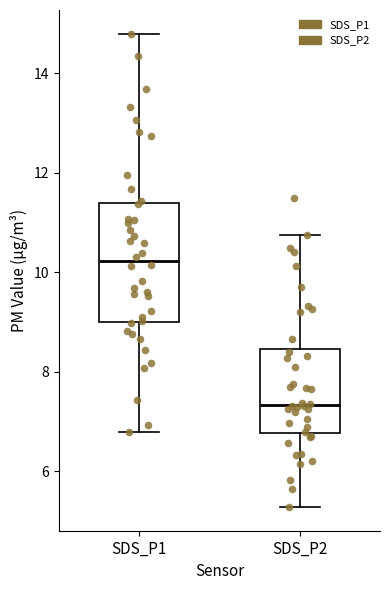

Where is the upper edge of the box for SDS_P2 on the y-axis? The values are not printed on the chart, so give them approximately, as read against the axis.

8.4